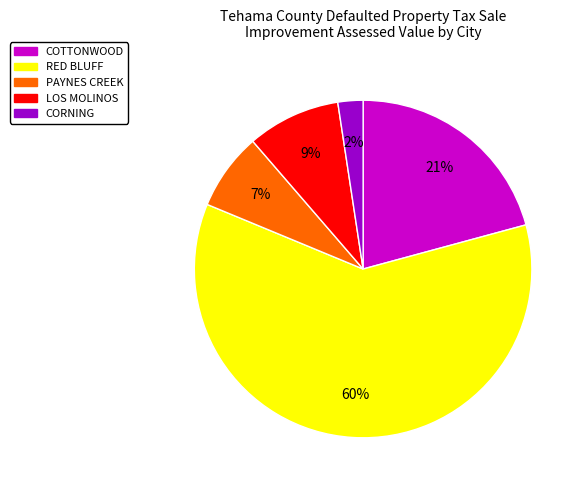

To the nearest percent, what is the average slice percentage?

20%